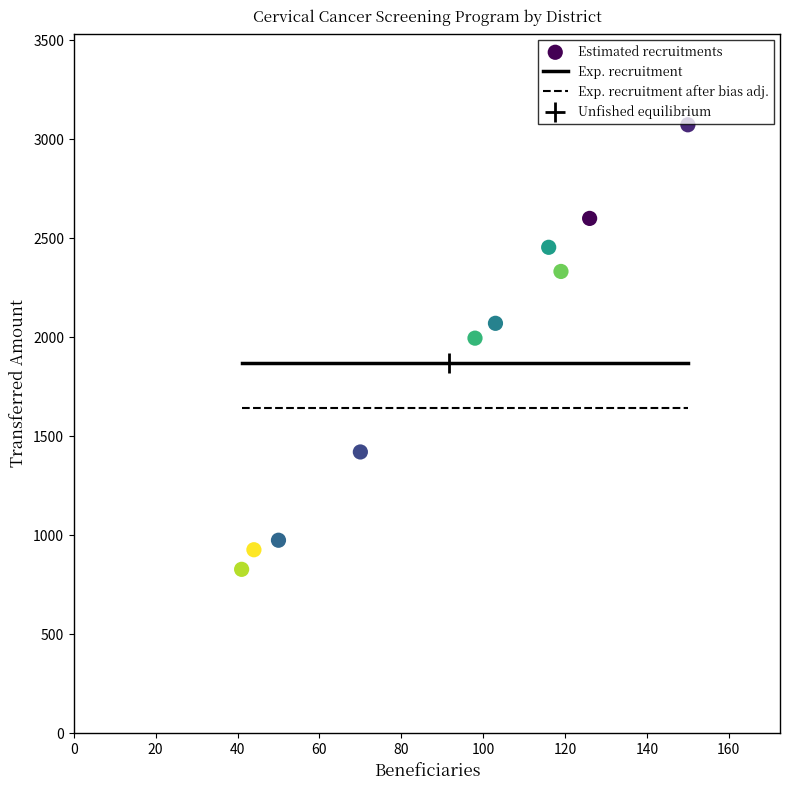

What Y value in the scatter plot is closest to 1951?

1996